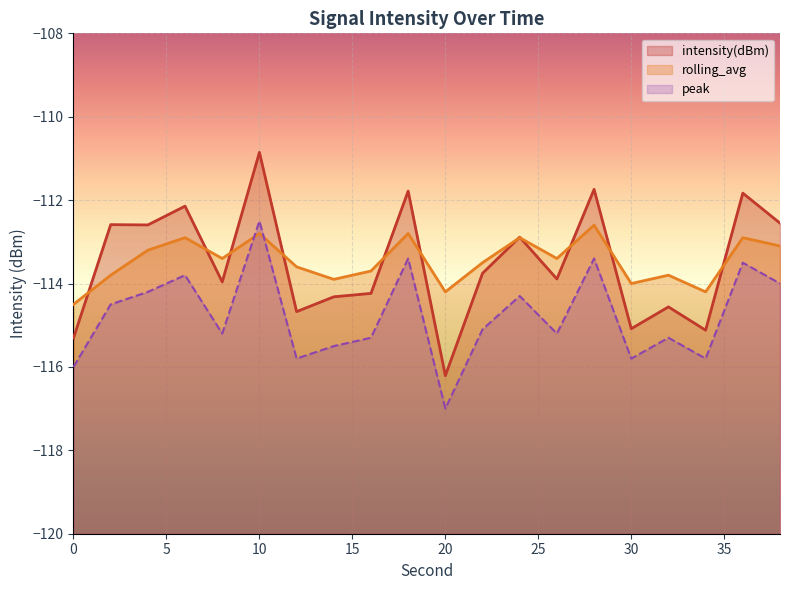

Reading right to left, transcribe all the data shown in this chart.

intensity(dBm): 38=-112.6	36=-111.8	34=-115.1	32=-114.6	30=-115.1	28=-111.7	26=-113.9	24=-112.9	22=-113.8	20=-116.2	18=-111.8	16=-114.2	14=-114.3	12=-114.7	10=-110.9	8=-114.0	6=-112.1	4=-112.6	2=-112.6	0=-115.3
rolling_avg: 38=-113.1	36=-112.9	34=-114.2	32=-113.8	30=-114.0	28=-112.6	26=-113.4	24=-112.9	22=-113.5	20=-114.2	18=-112.8	16=-113.7	14=-113.9	12=-113.6	10=-112.8	8=-113.4	6=-112.9	4=-113.2	2=-113.8	0=-114.5
peak: 38=-114.0	36=-113.5	34=-115.8	32=-115.3	30=-115.8	28=-113.4	26=-115.2	24=-114.3	22=-115.1	20=-117.0	18=-113.4	16=-115.3	14=-115.5	12=-115.8	10=-112.5	8=-115.2	6=-113.8	4=-114.2	2=-114.5	0=-116.0